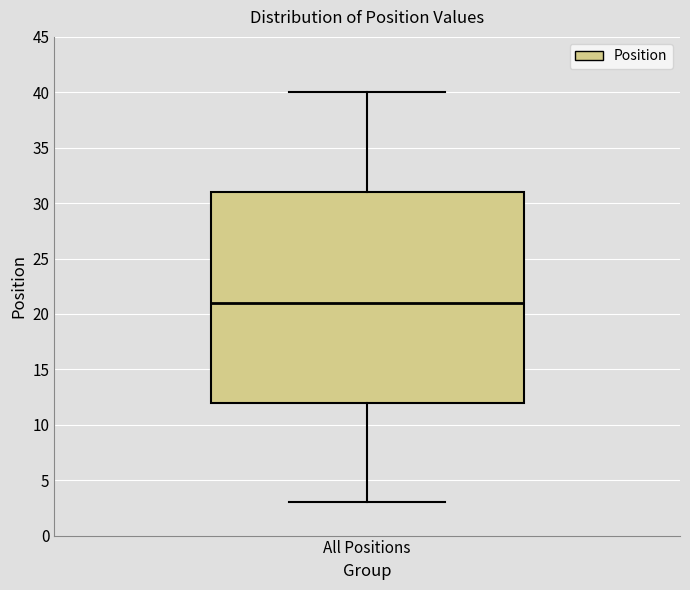

Transcribe this box plot: give where the median line is, the range the box spans, and where the two whiskers end, as read against the y-axis. The values are not printed on the chart, so give them approximately, as read against the axis.

median 21, box 12 to 31, whiskers 3 to 40